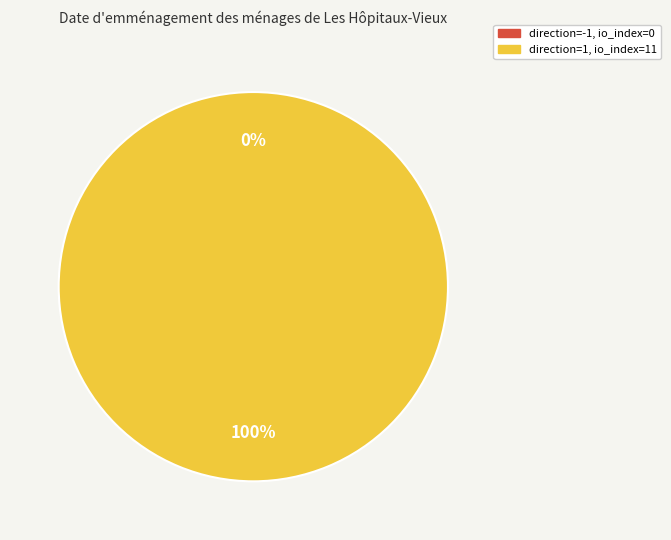

Which has a higher value, direction=1 (io_index=11) or direction=-1 (io_index=0)?

direction=1 (io_index=11)